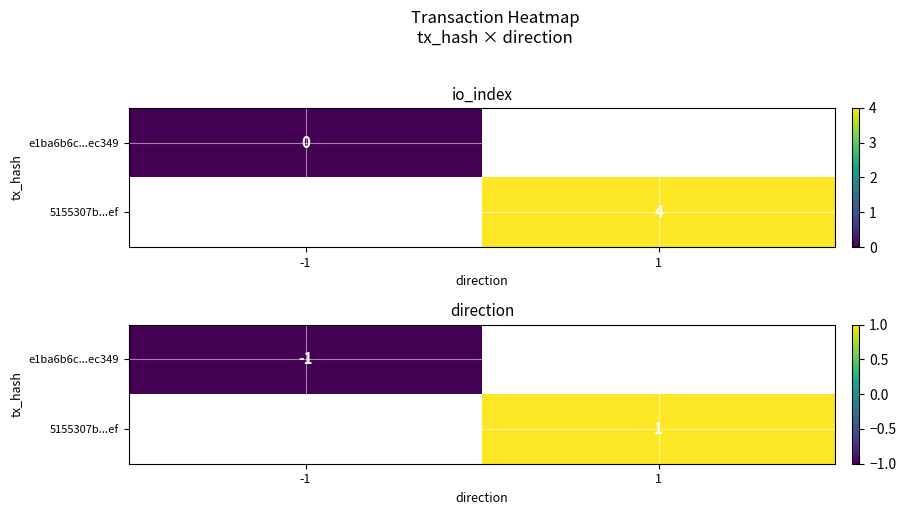

What is the highest value of the e1ba6b6c...ec349 series?

-1.0